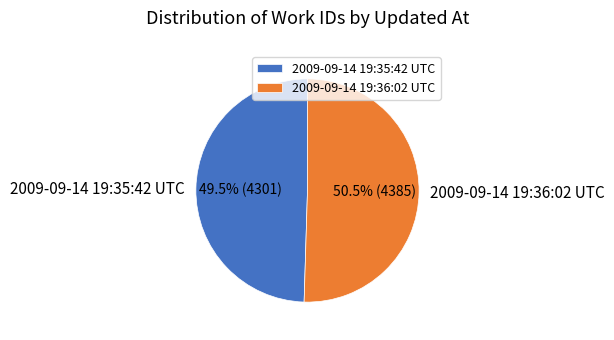

Rank the categories by value from lowest to highest.

2009-09-14 19:35:42 UTC, 2009-09-14 19:36:02 UTC